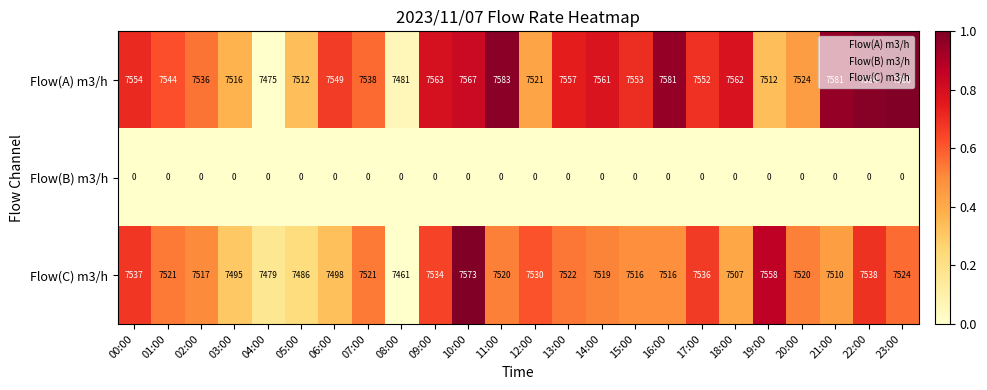

The Flow(A) m3/h series shows 11162 at 14:00. True or false?

False